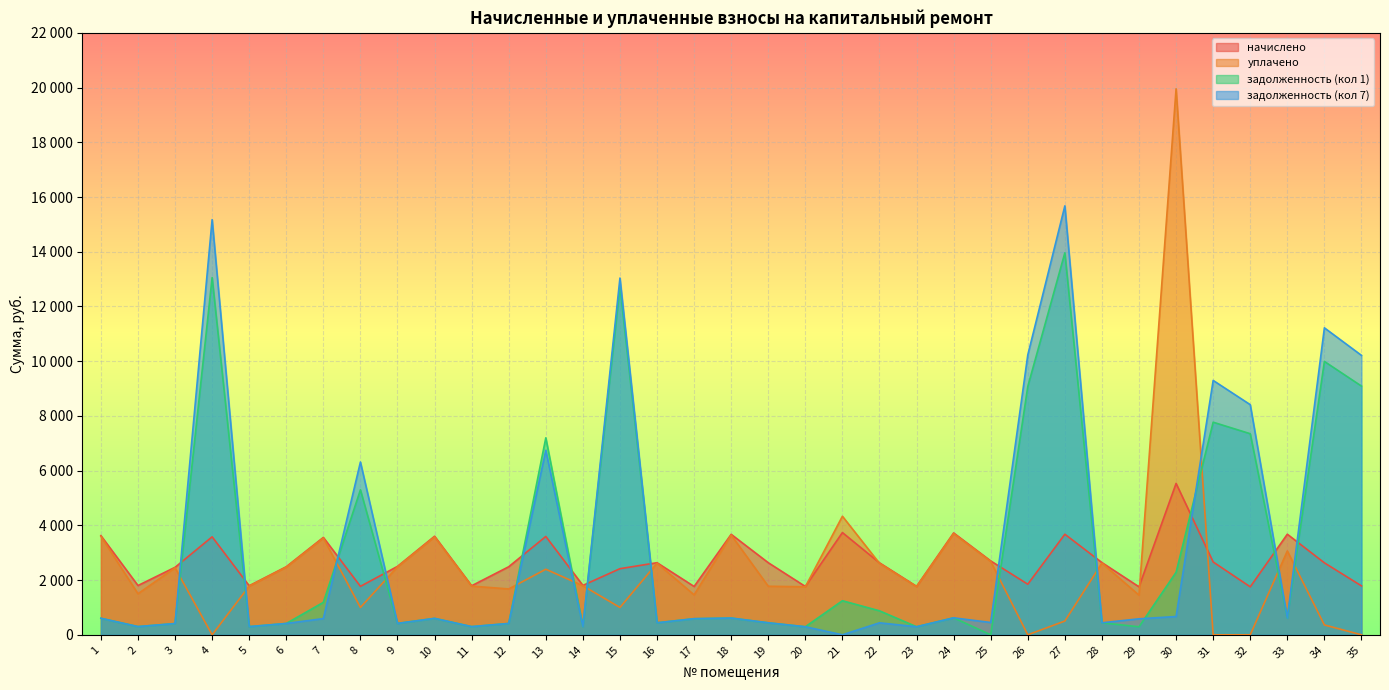

Is it true that задолженность (кол 1) equals 612.7 at 33?

True